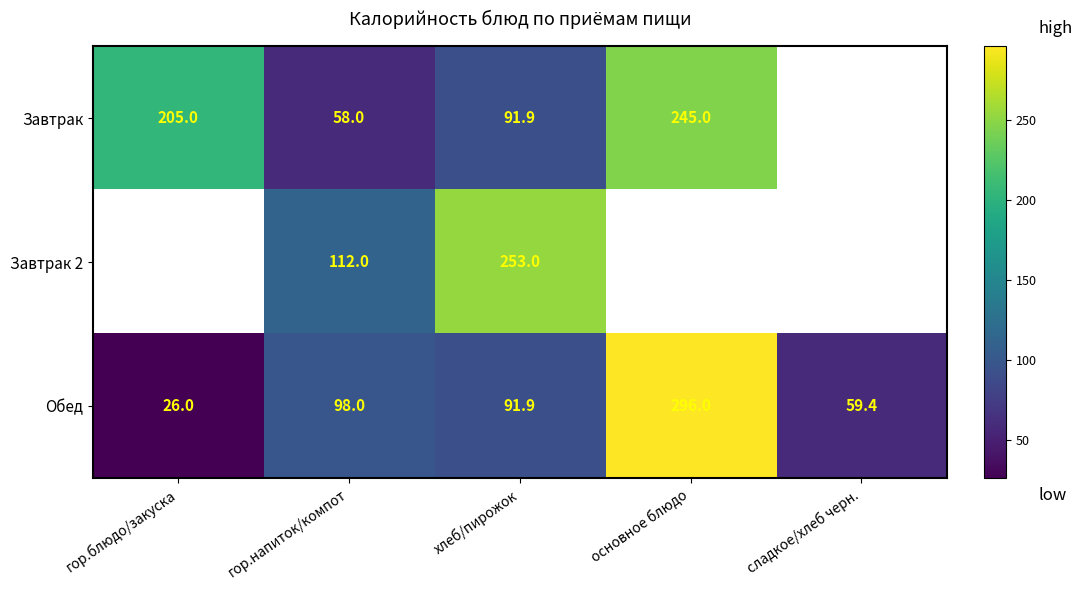

What value does the Обед series have at сладкое/хлеб черн.?

59.4